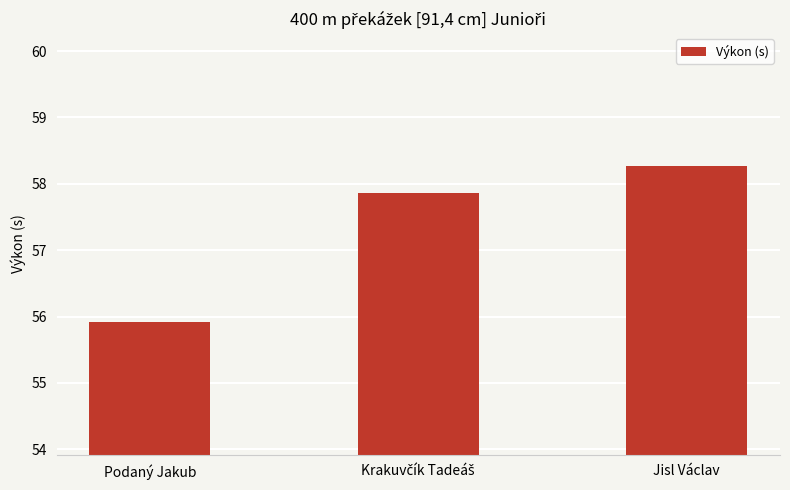

What is the difference between the maximum and second lowest values?

0.4